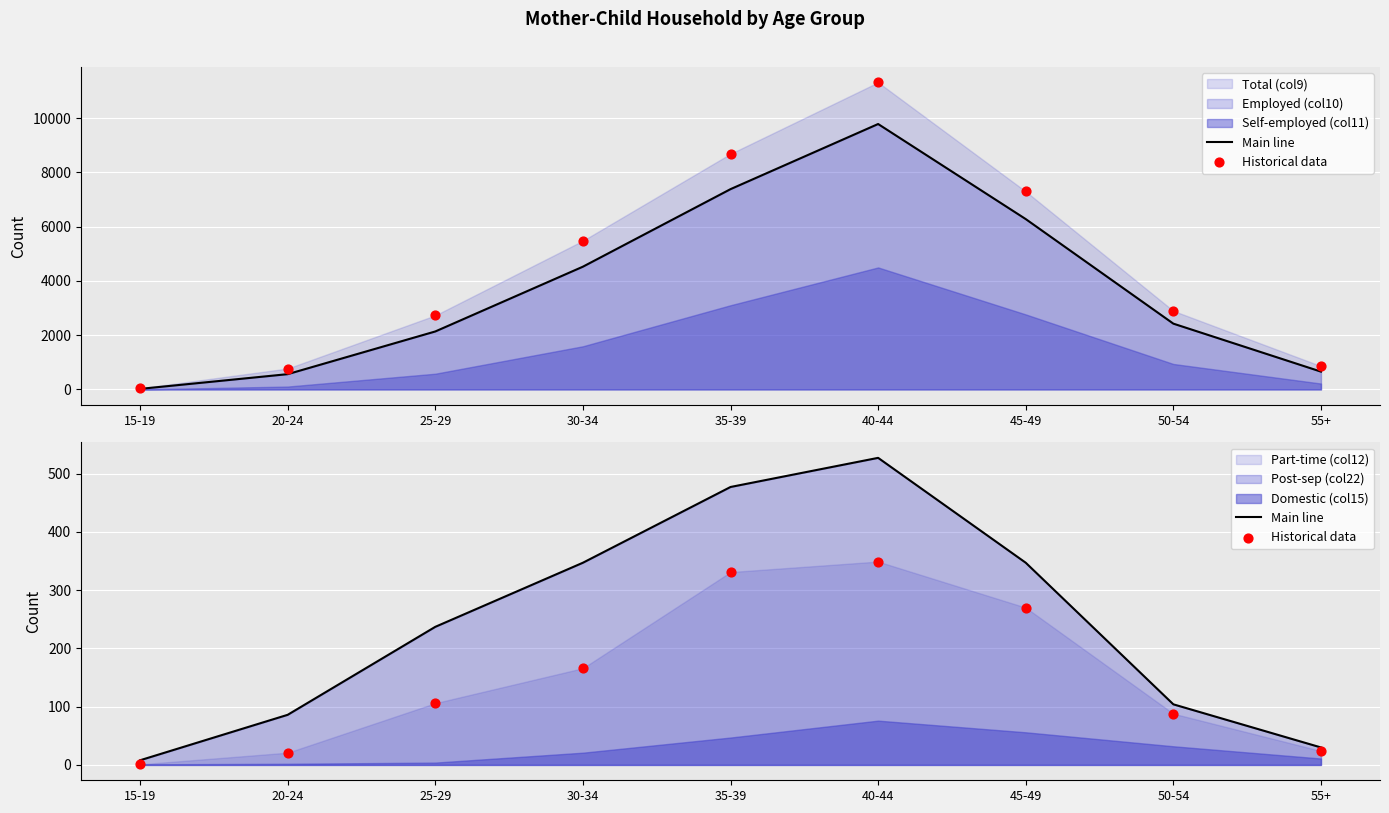

At how many categories does at least one series exceed 112?

5